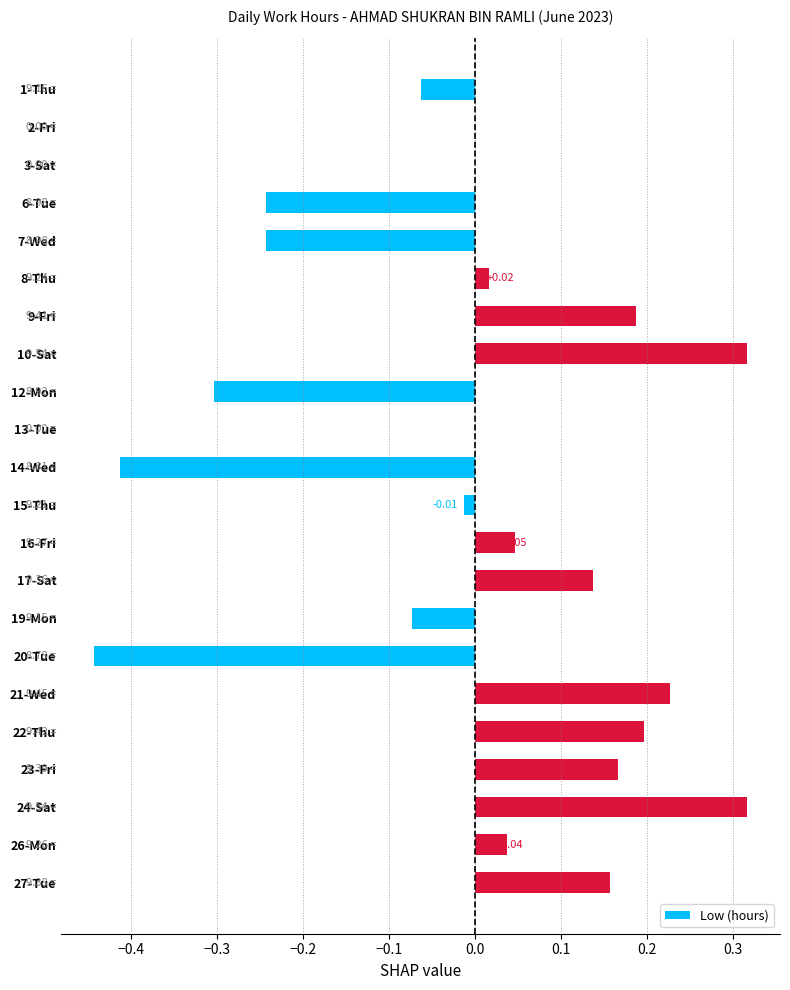

Which has a higher value, 22-Thu or 14-Wed?

22-Thu